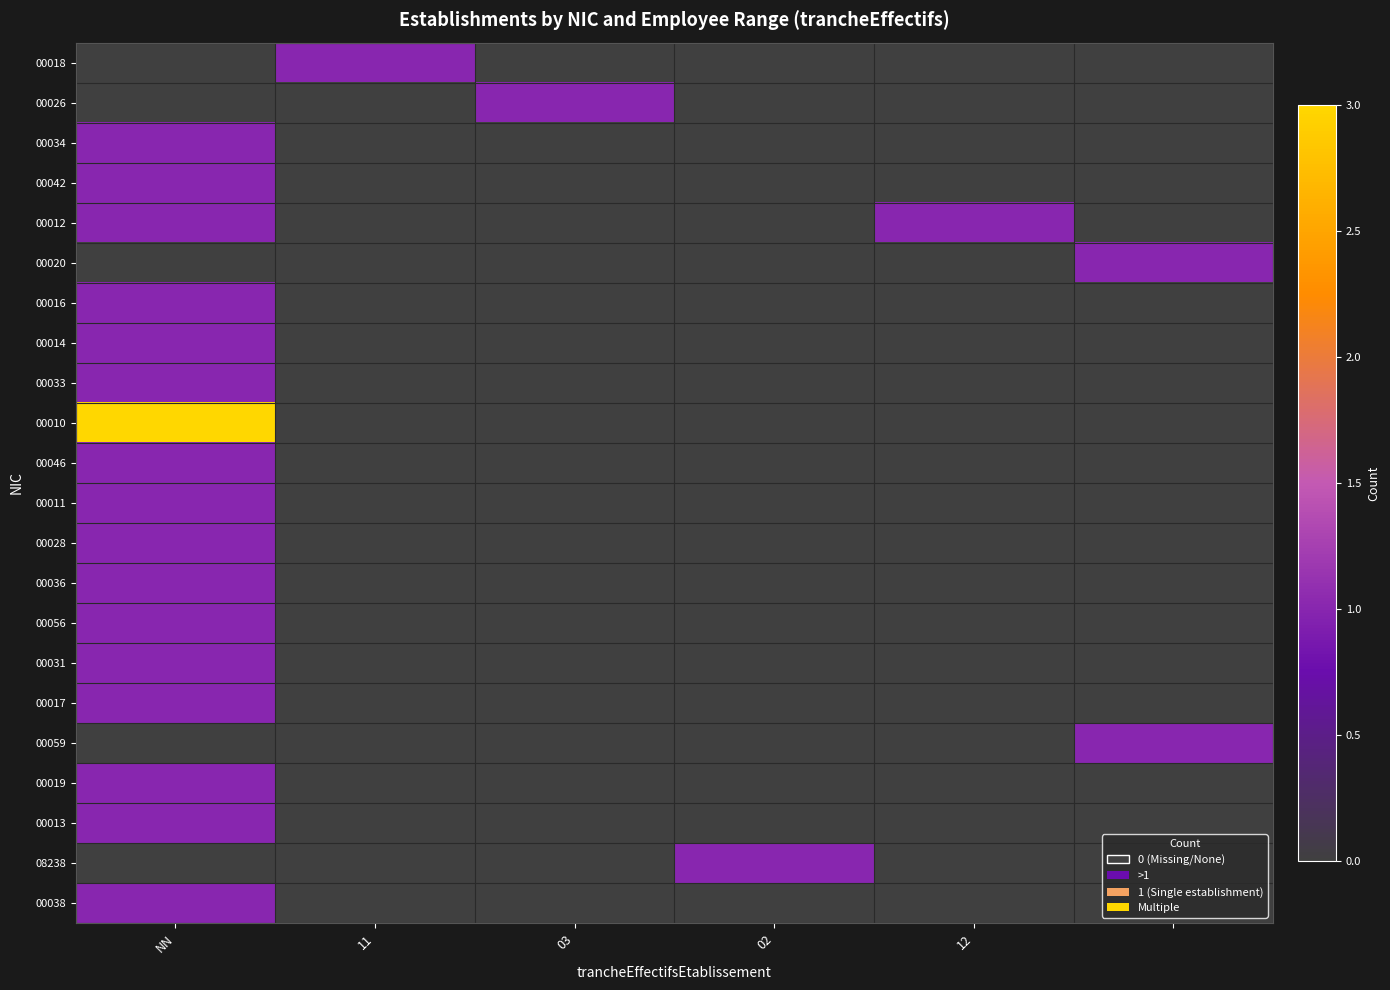

At which category is the sum across all series the highest?

NN